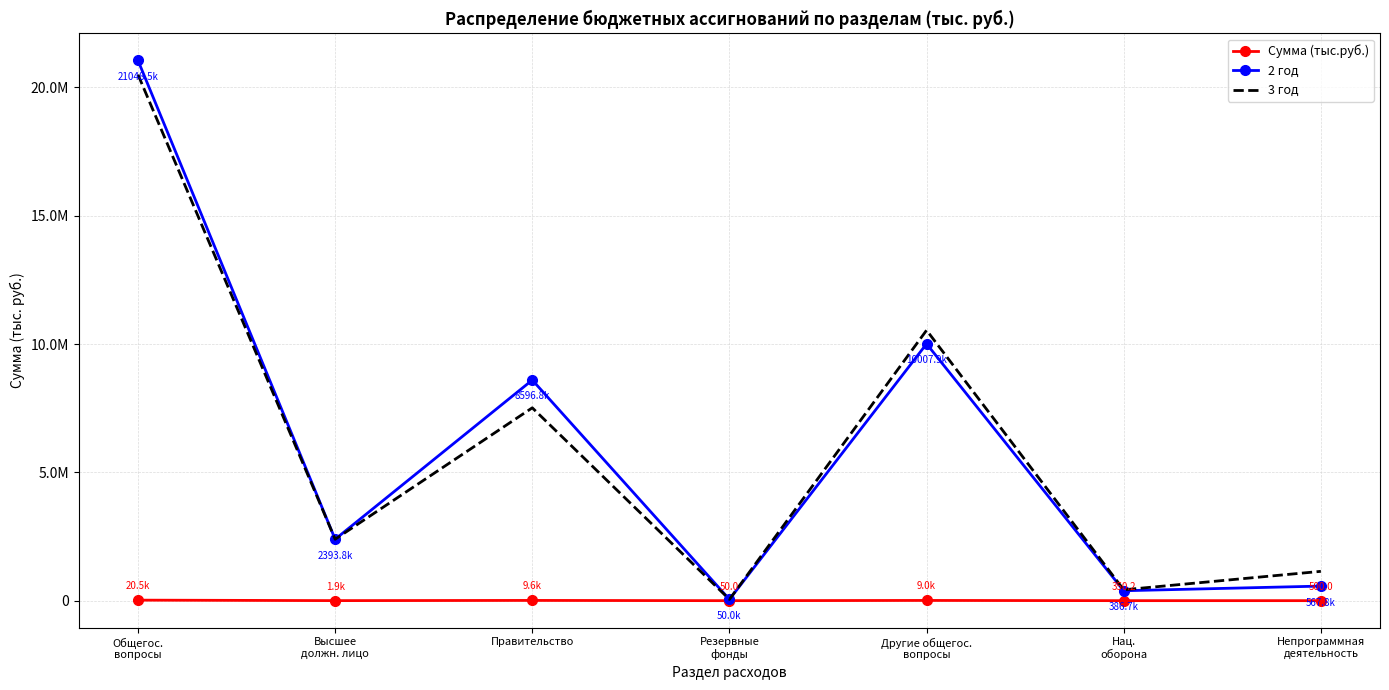

True or false: 2 год and 3 год cross at least once.

False